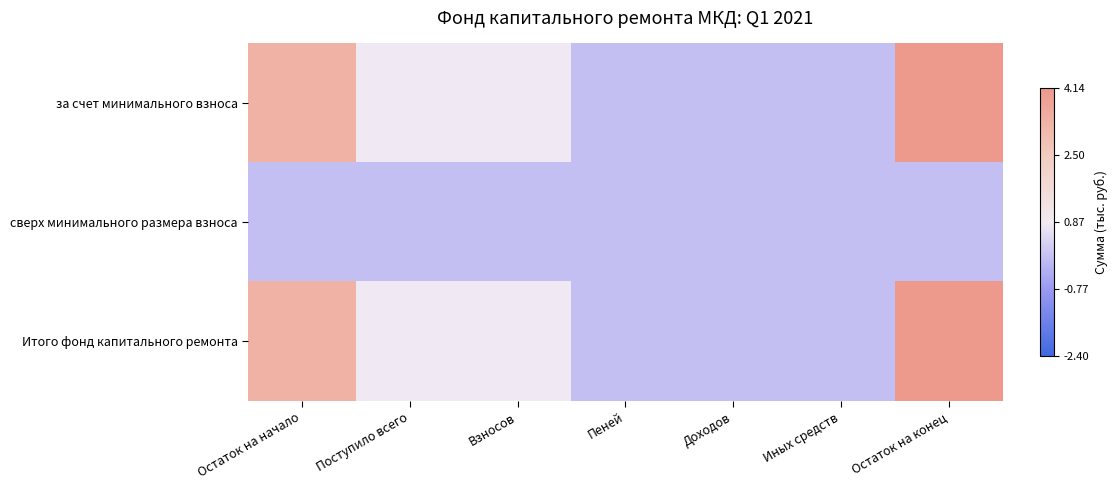

Count the number of categories in the chart.

7